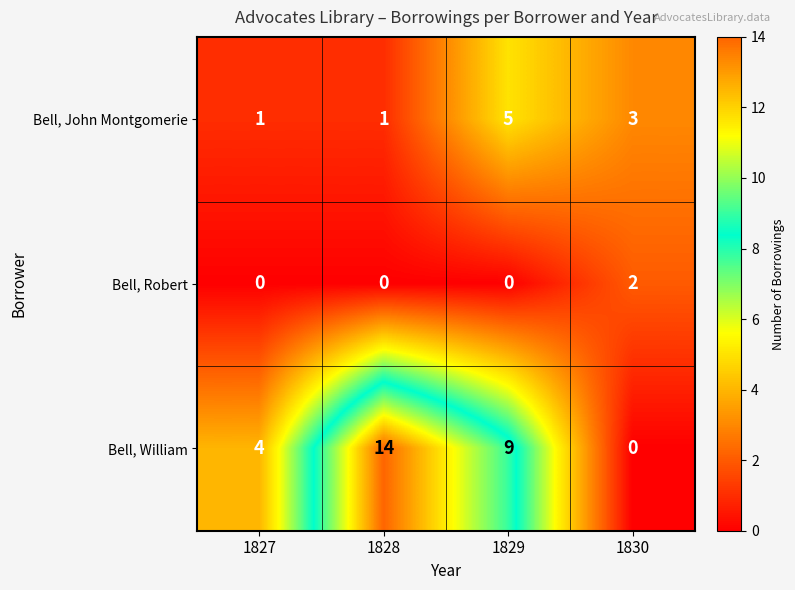

True or false: Bell, Robert has a value of 0 at 1829.

True